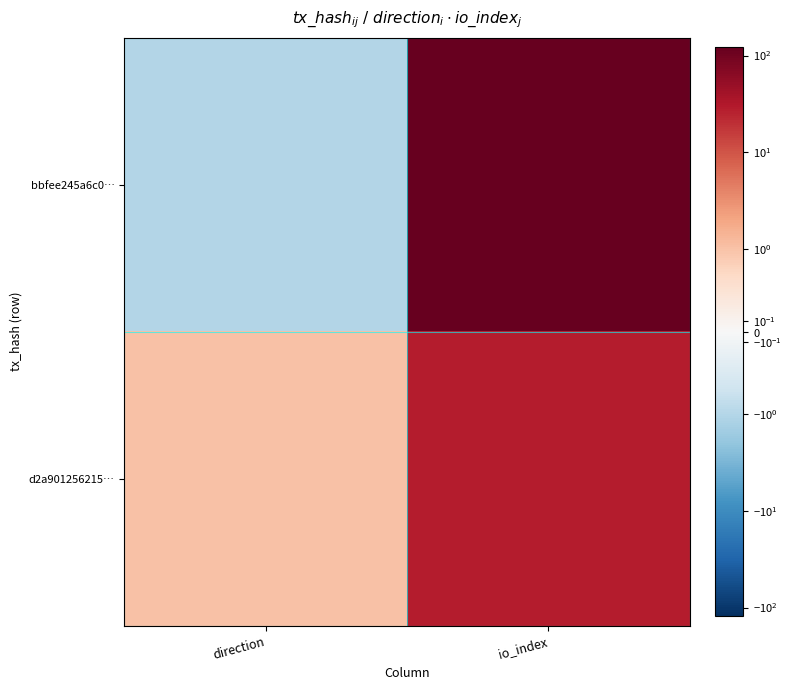

How many categories are shown in the chart?

2